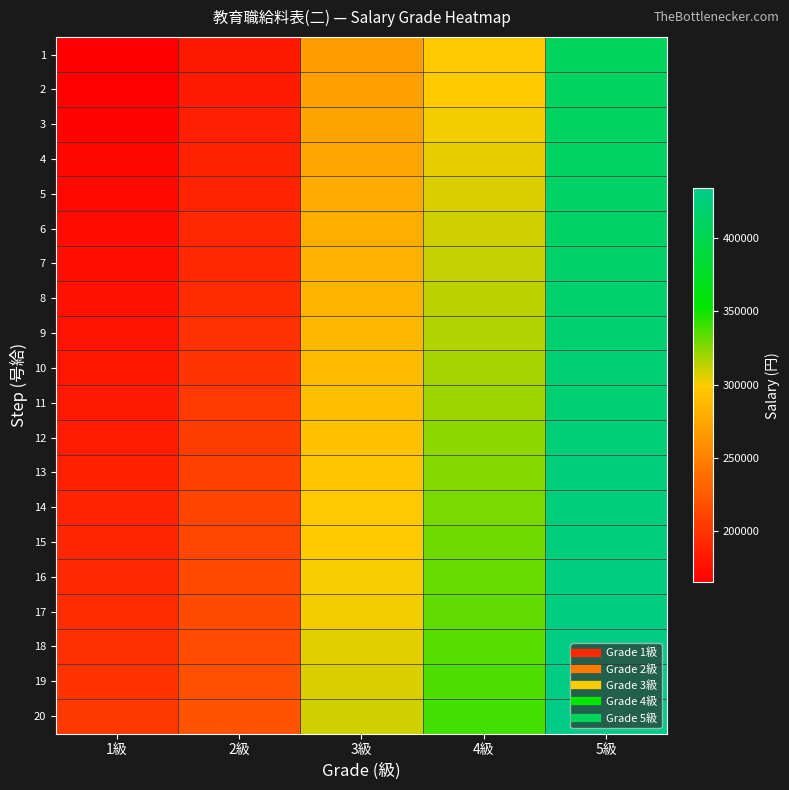

Which series has the largest total across all categories?

20